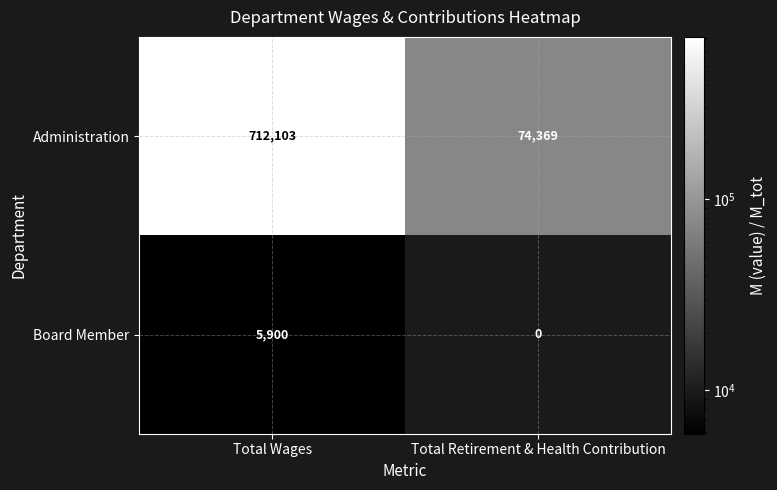

Which category has the lowest value across all series?

Total Wages